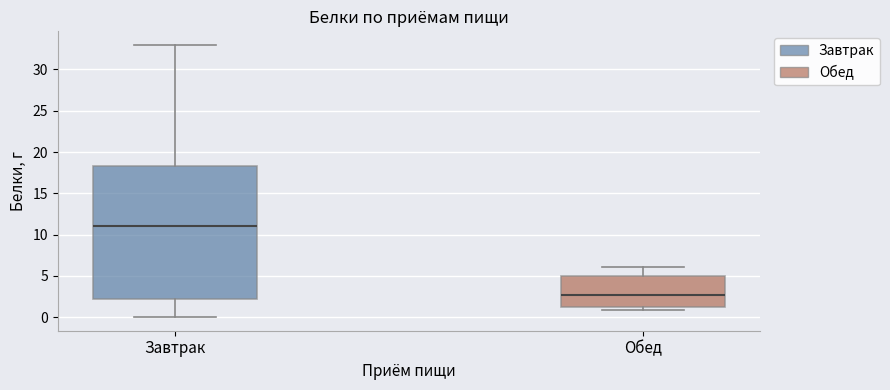

Reading left to right, transcribe this box plot: for each box, give where its median line is, the range the box spans, and where its two whiskers end, as read against the y-axis. The values are not printed on the chart, so give them approximately, as read against the axis.

Завтрак: median 11.0, box 2.0 to 18.5, whiskers 0.0 to 33.0
Обед: median 2.5, box 1.5 to 5.0, whiskers 1.0 to 6.0